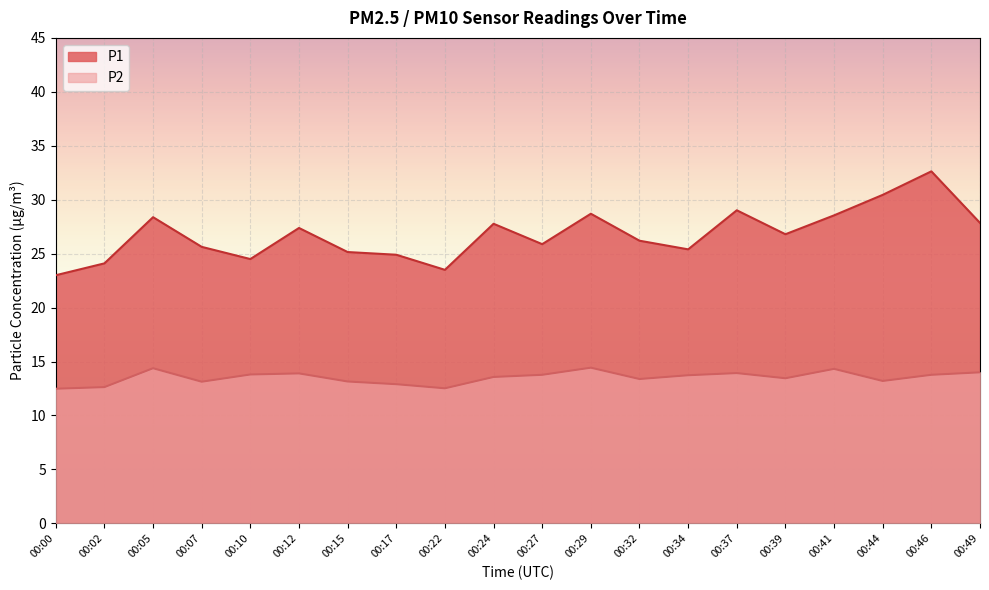

Is the value of P2 at 00:17 greater than the value of P1 at 00:17?

No